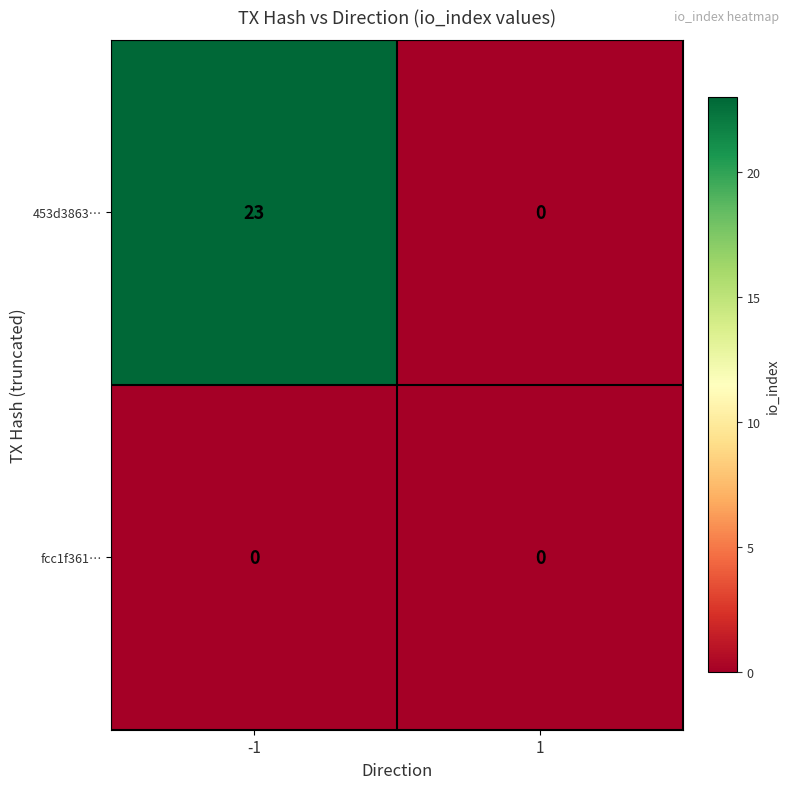

Is it true that 453d3863… equals -12 at 1?

False